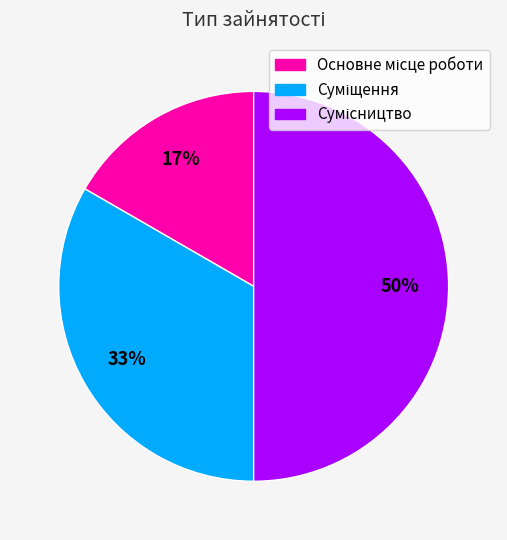

To the nearest percent, what is the difference between the largest and smallest slice percentages?

33%